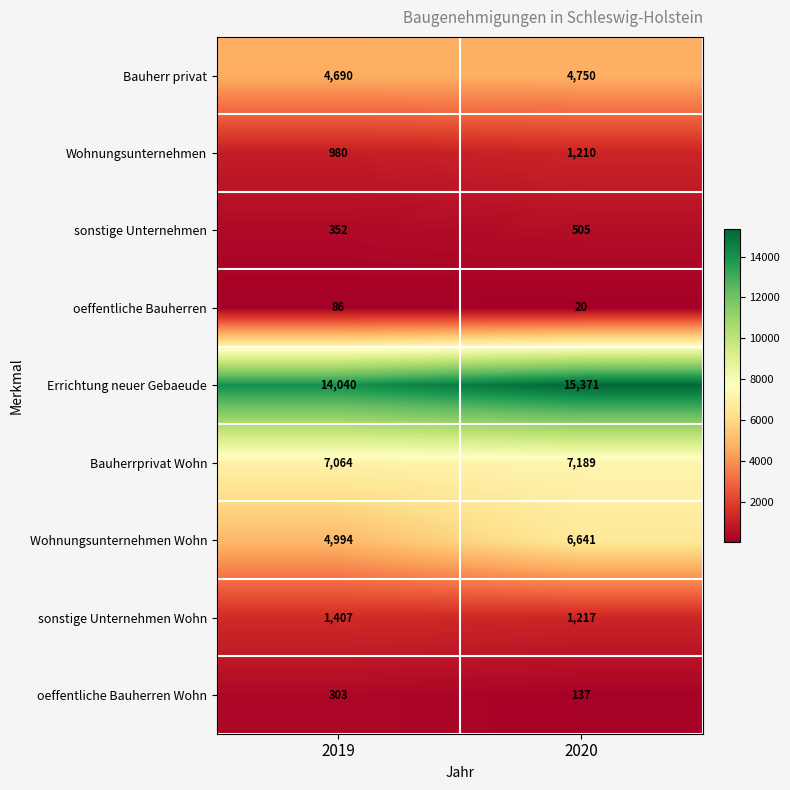

Between 2019 and 2020, which series saw the biggest shift?

Wohnungsunternehmen Wohn